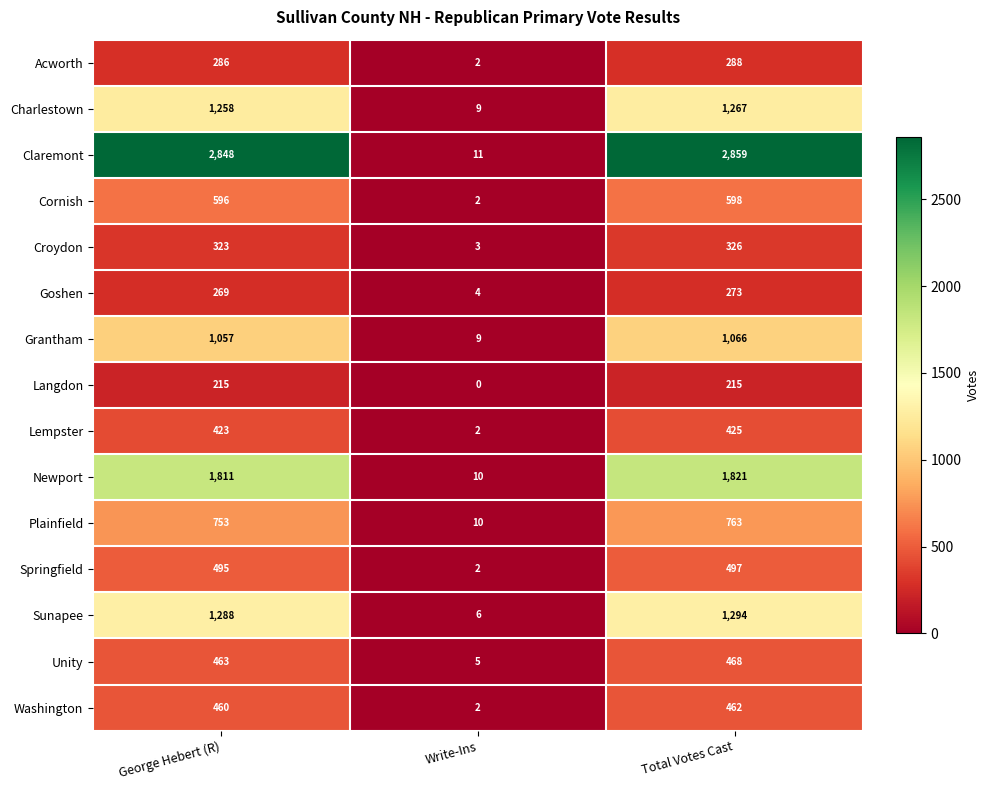

Rank the series by their maximum value, from highest to lowest.

Claremont, Newport, Sunapee, Charlestown, Grantham, Plainfield, Cornish, Springfield, Unity, Washington, Lempster, Croydon, Acworth, Goshen, Langdon